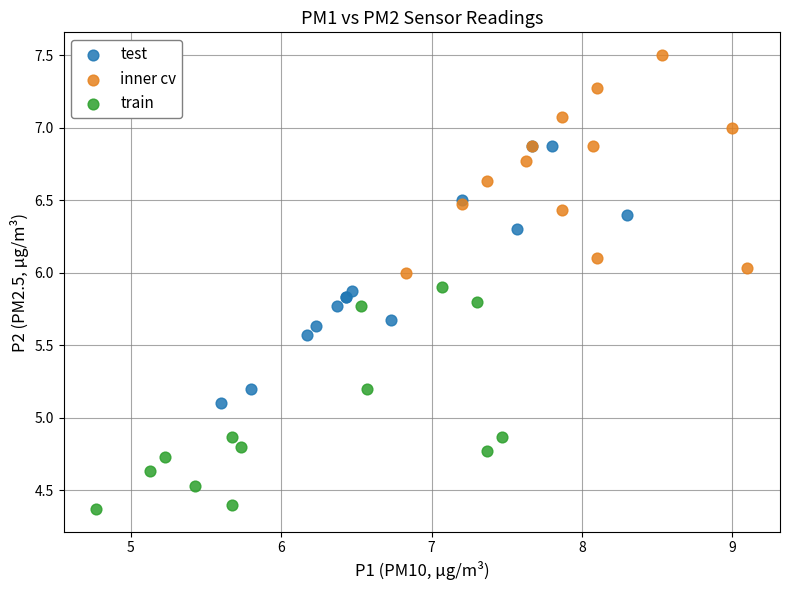

Which series contains the lowest Y value?

train